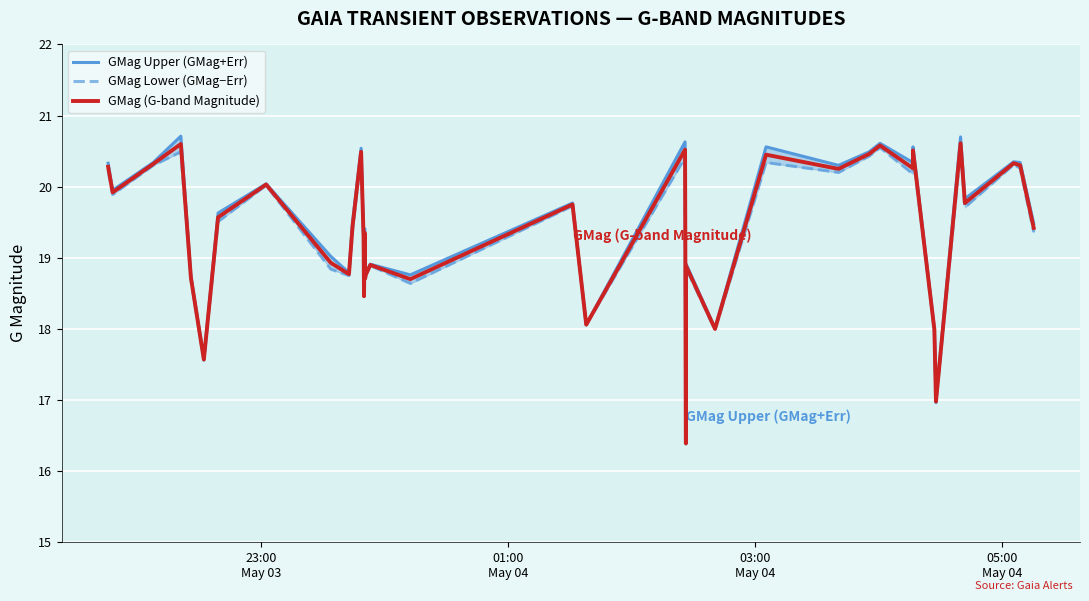

True or false: GMag Lower (GMag−Err) and GMag (G-band Magnitude) cross at least once.

False